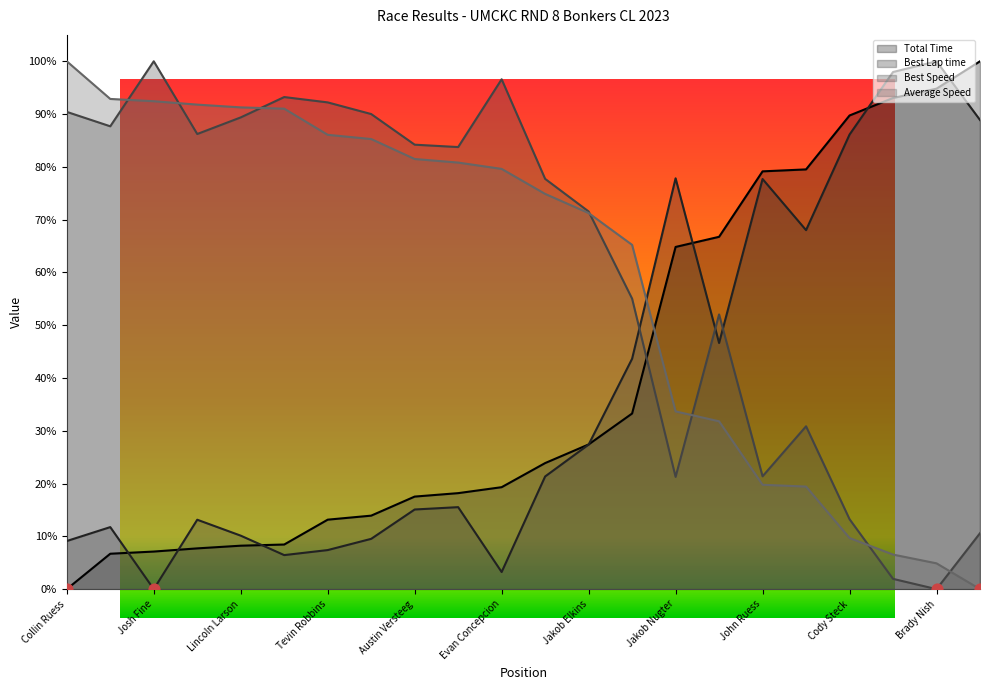

What are all the series names shown in the legend?

Total Time, Best Lap time, Best Speed, Average Speed